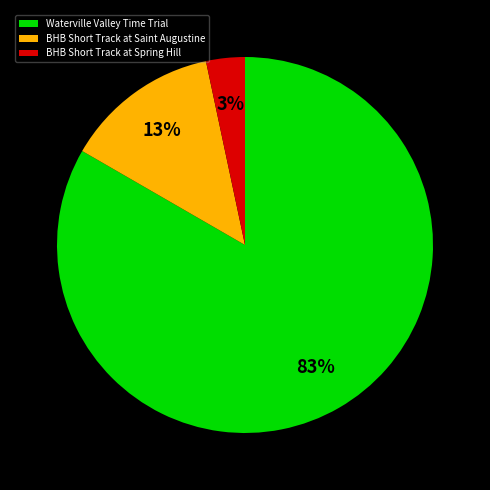

Between BHB Short Track at Saint Augustine and Waterville Valley Time Trial, which is larger?

Waterville Valley Time Trial